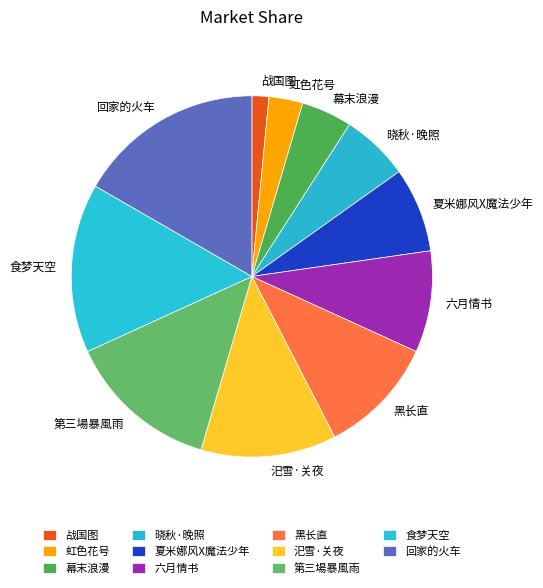

Is the sum of 晓秋·晚照 and 回家的火车 greater than half?

No